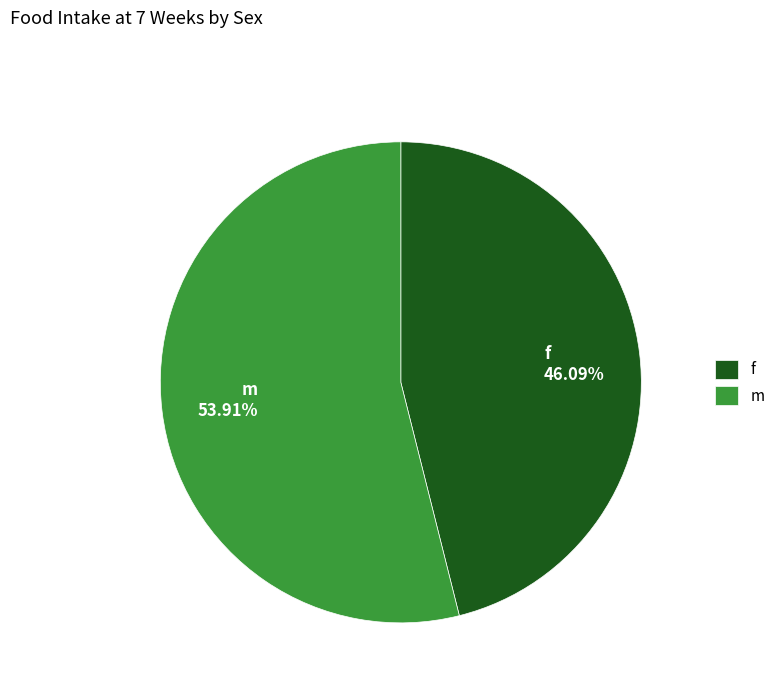

Which slice is the largest?

m